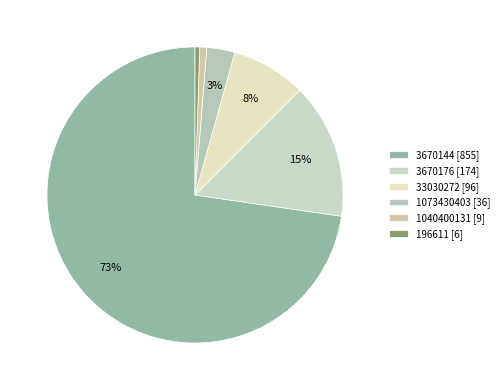

Which category accounts for the majority?

3670144